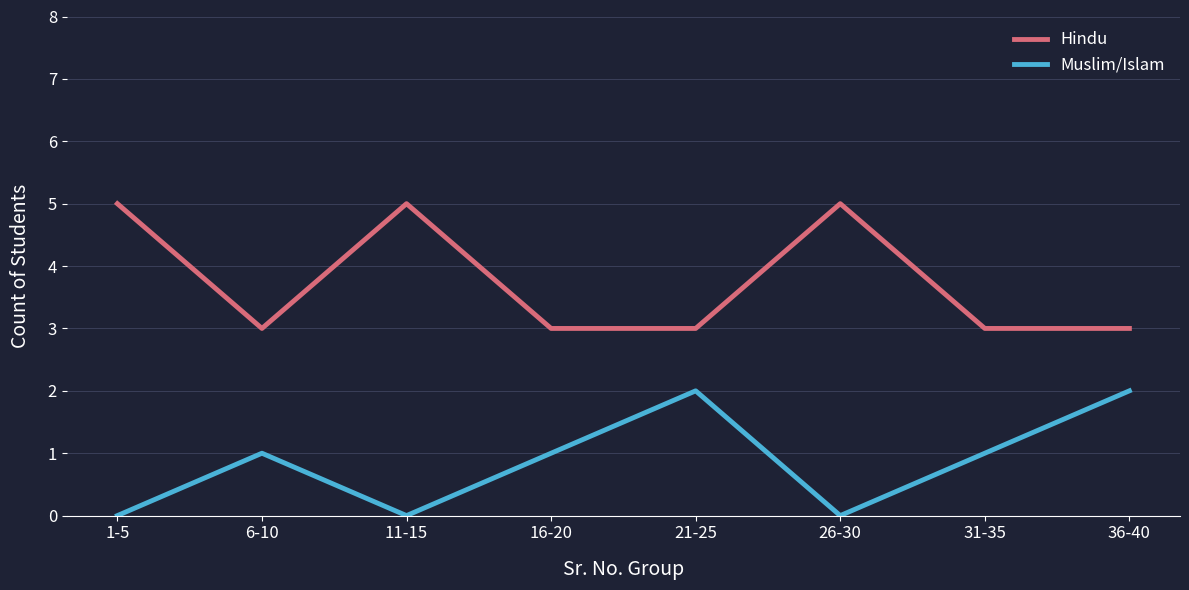

Does the chart display data point markers on the line(s)?

No